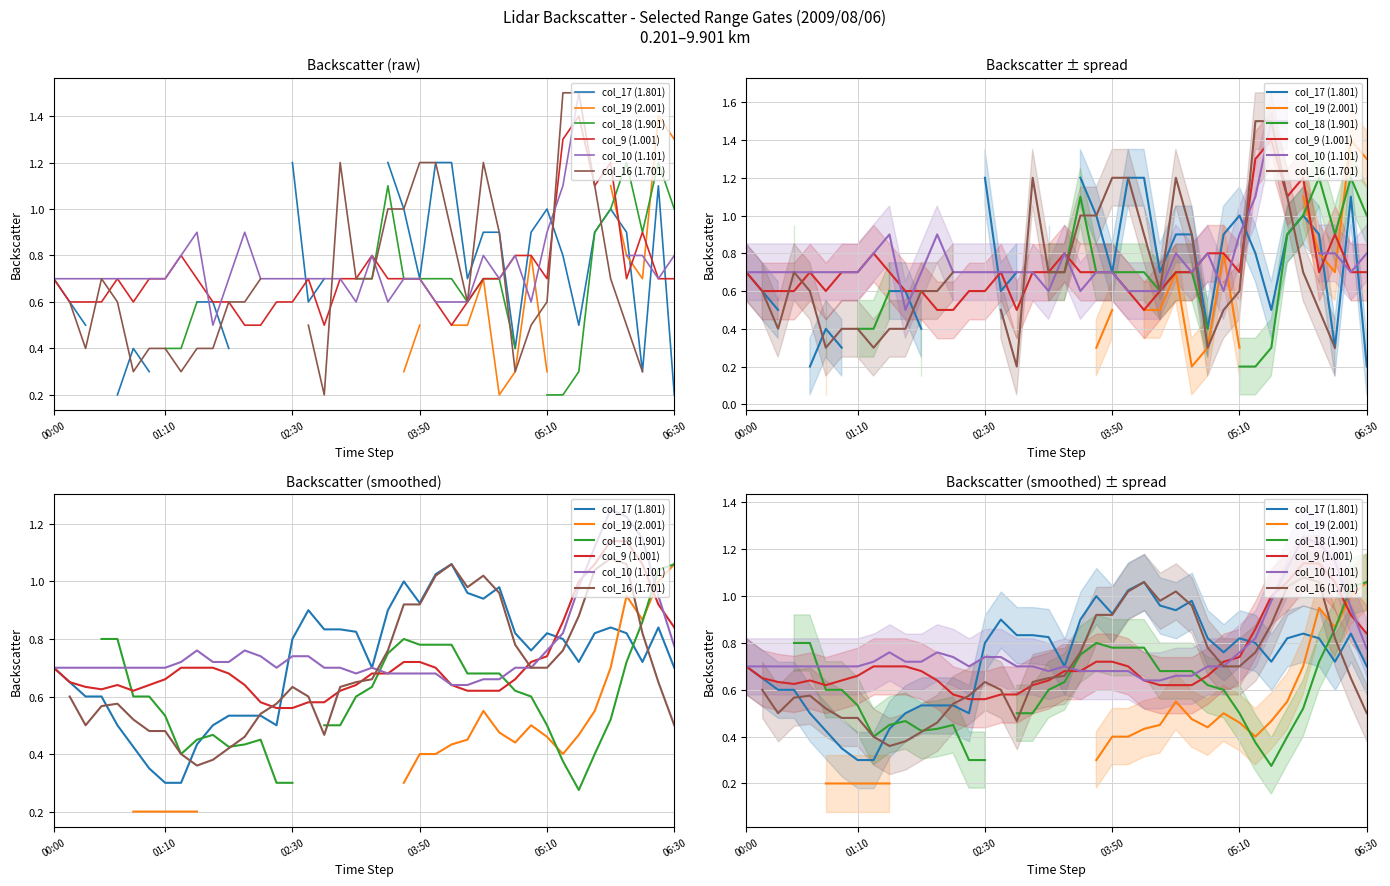

Read the col_18 (1.901) value at 20.

0.6